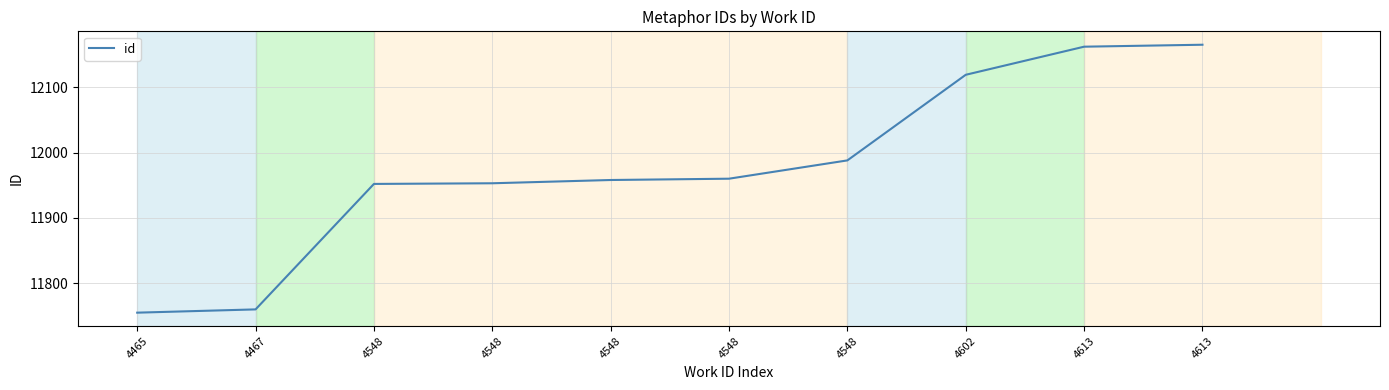

Reading left to right, list all the values displayed in this chart.

4465=11755	4467=11760	4548=11952	4548=11953	4548=11958	4548=11960	4548=11988	4602=12119	4613=12162	4613=12165